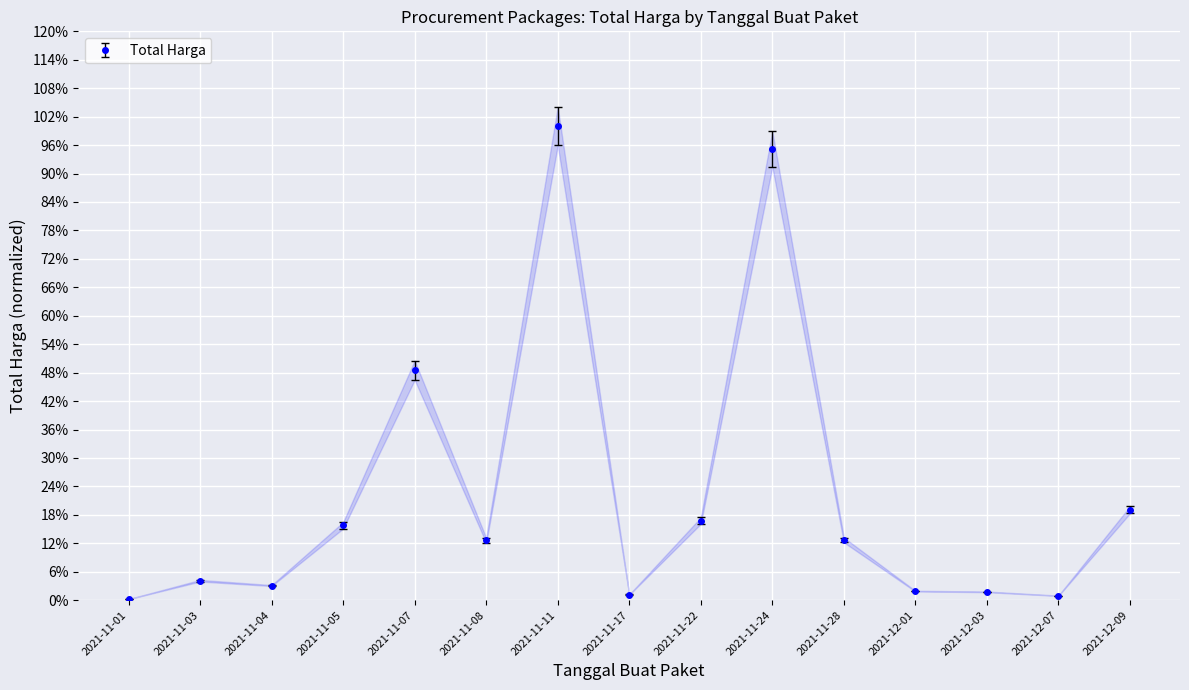

What is the change in value from 2021-11-07 to 2021-12-07?

-0.5